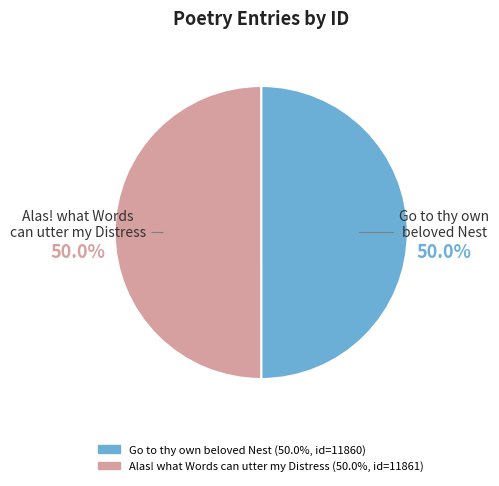

To the nearest percent, what percentage of the pie is Alas! what Words can utter my Distress?

50%